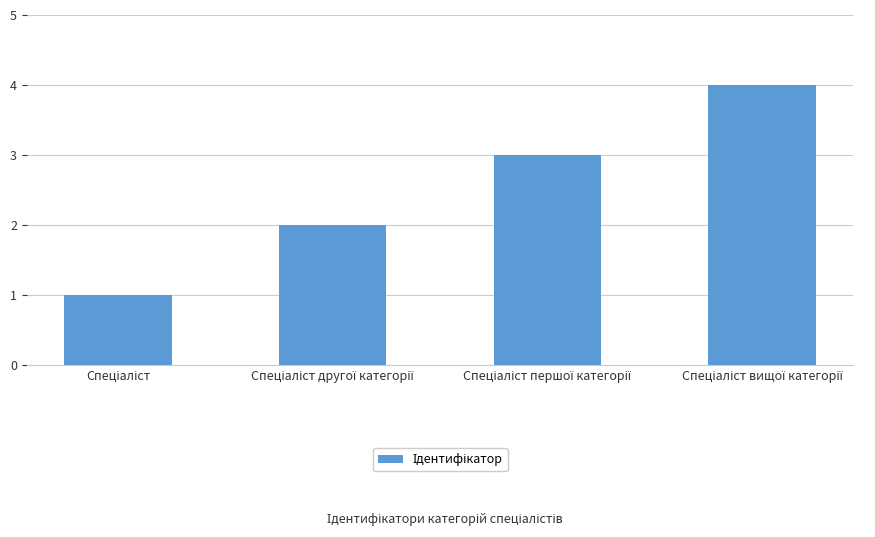

What is the greatest value displayed?

4